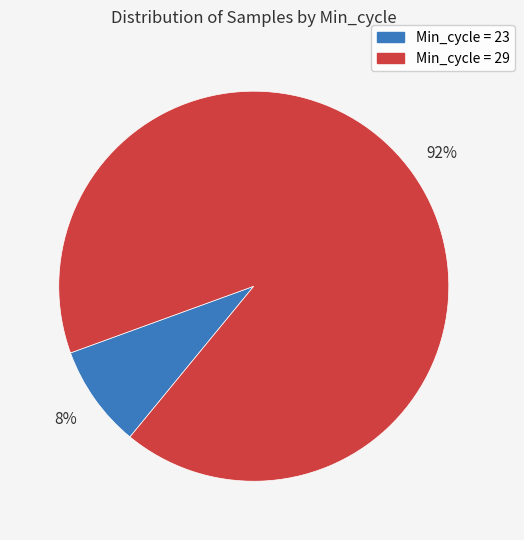

Do Min_cycle = 23 and Min_cycle = 29 together represent more than half of the pie?

Yes